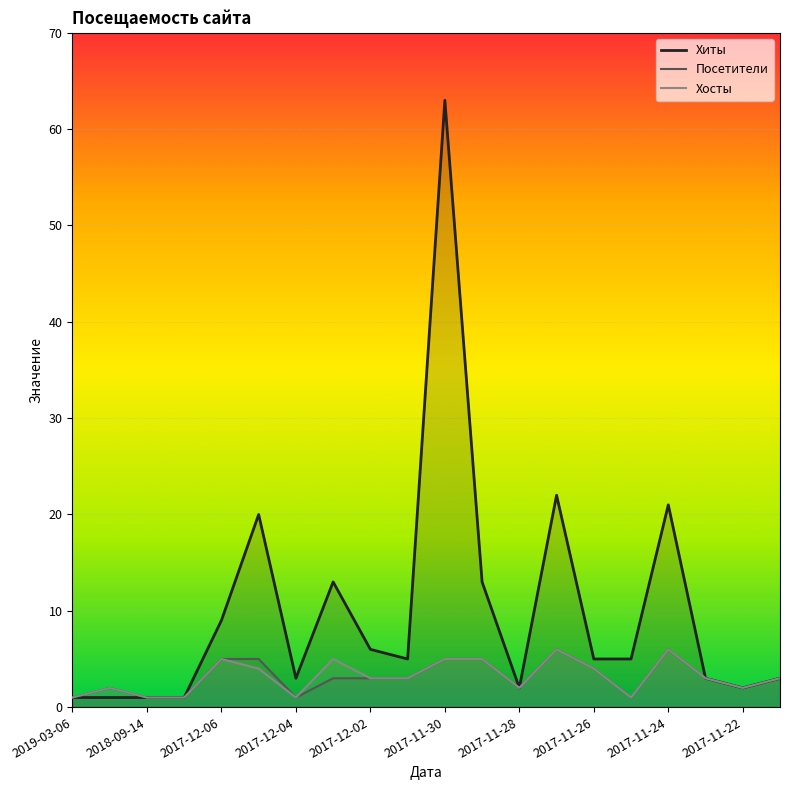

Does the chart display data point markers on the line(s)?

No